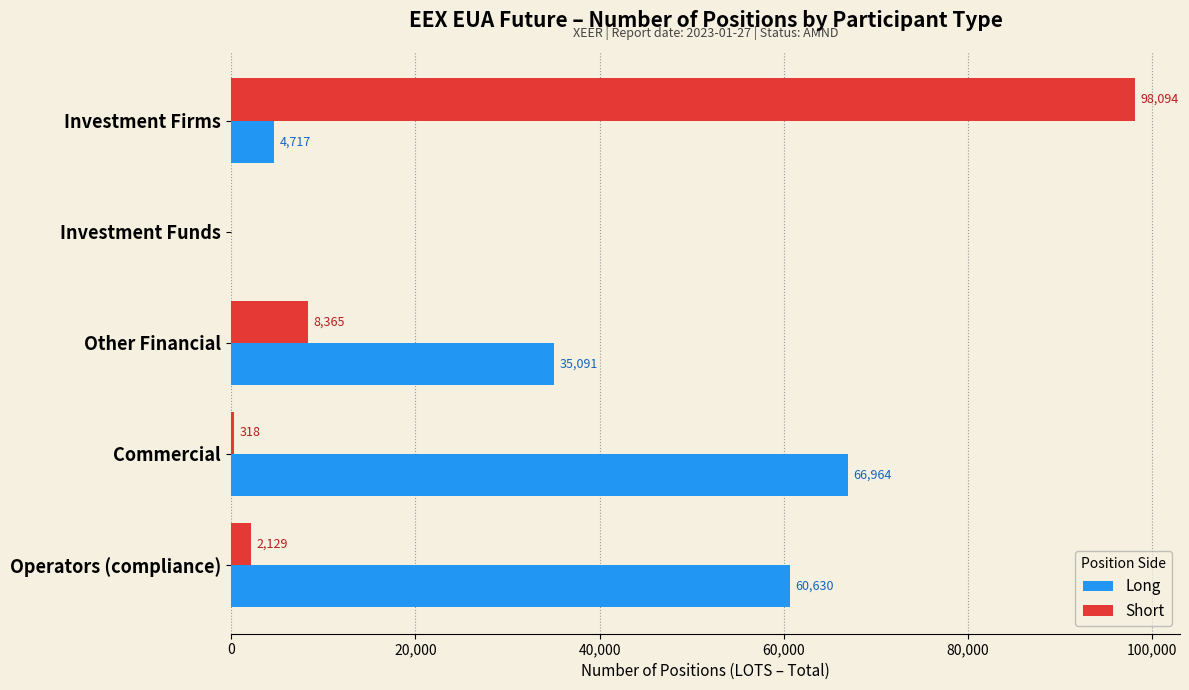

What is the highest value of the Short series?

98094